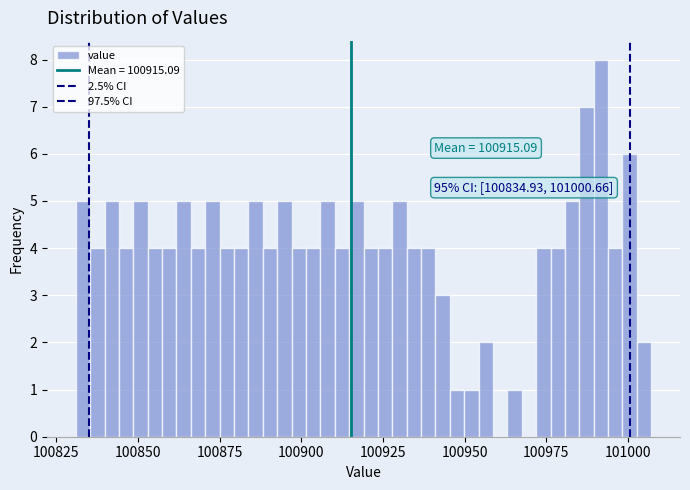

Read against the x-axis, roughly where is the centre of the tallest bar?

100990